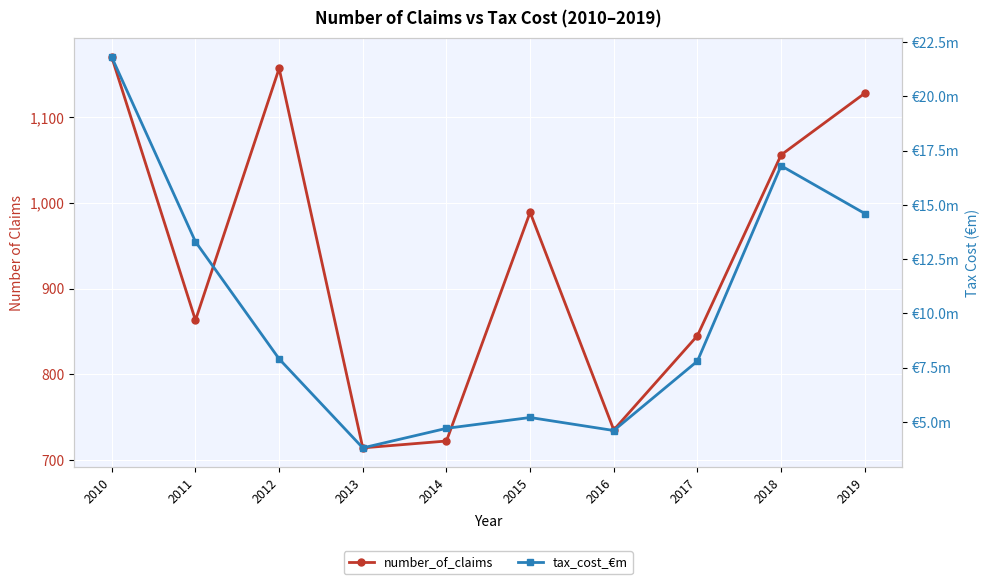

What is the sum of all number_of_claims values?

9379.0